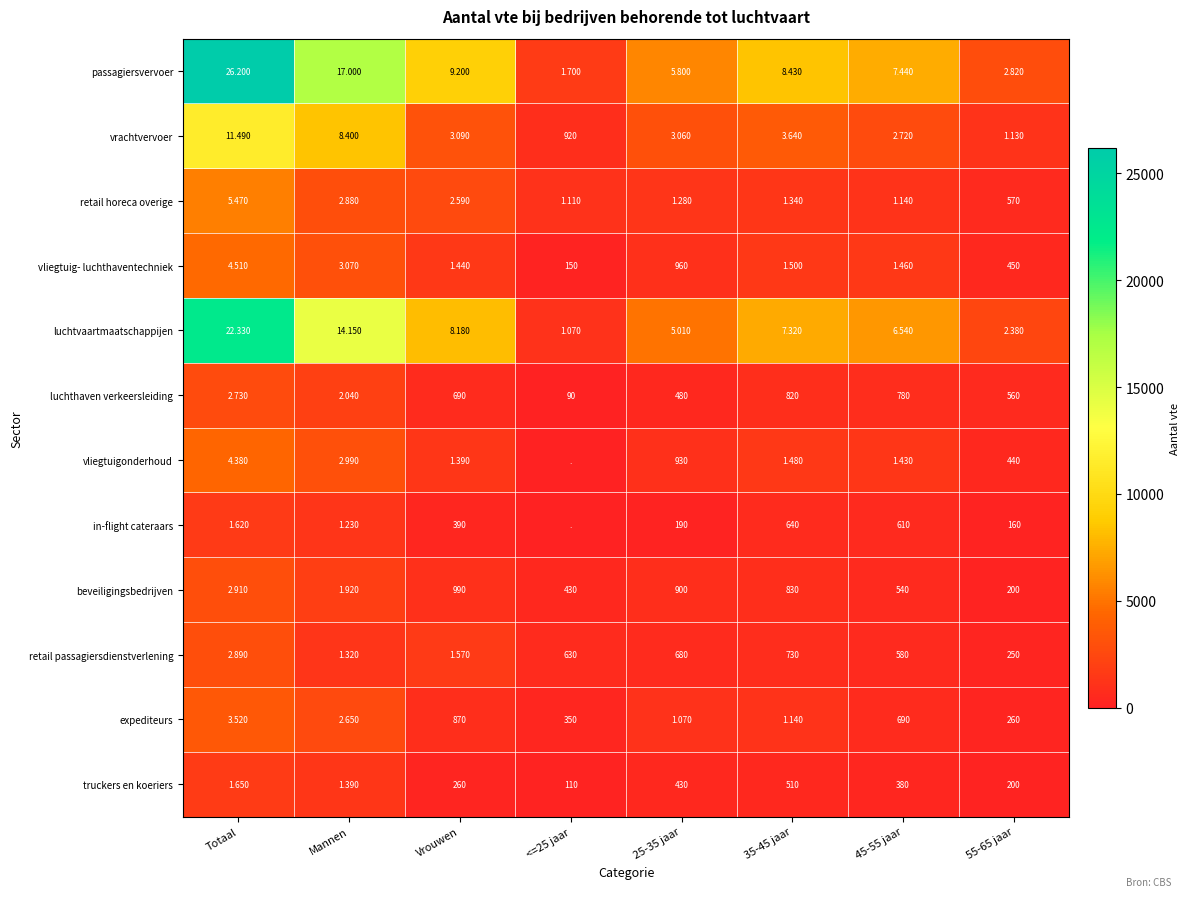

How many vliegtuig- luchthaventechniek values are between 960 and 3070?

5